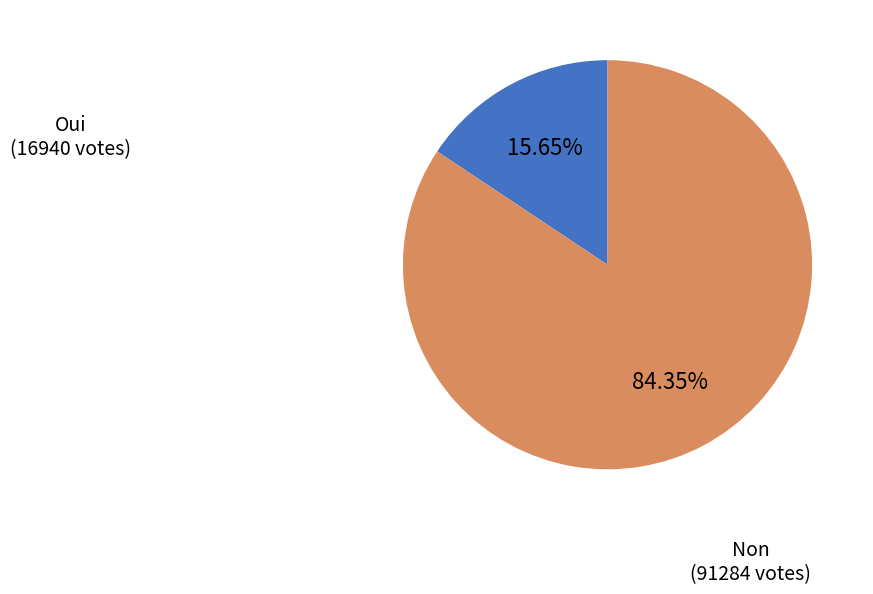

Is there a majority slice in this chart?

Yes